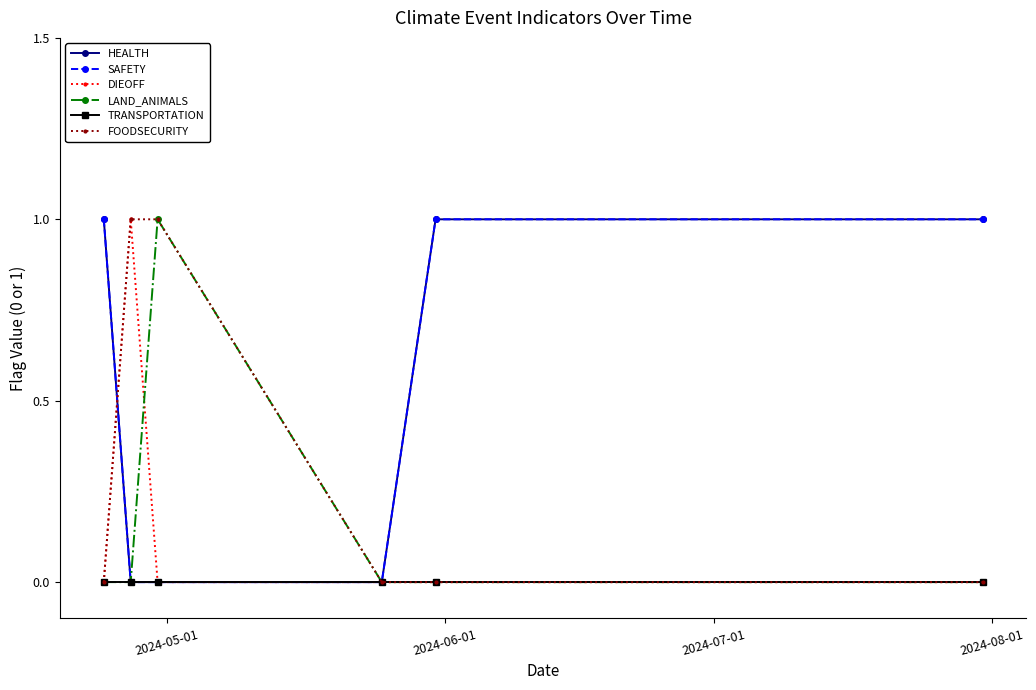

Does the chart have visible grid lines?

No